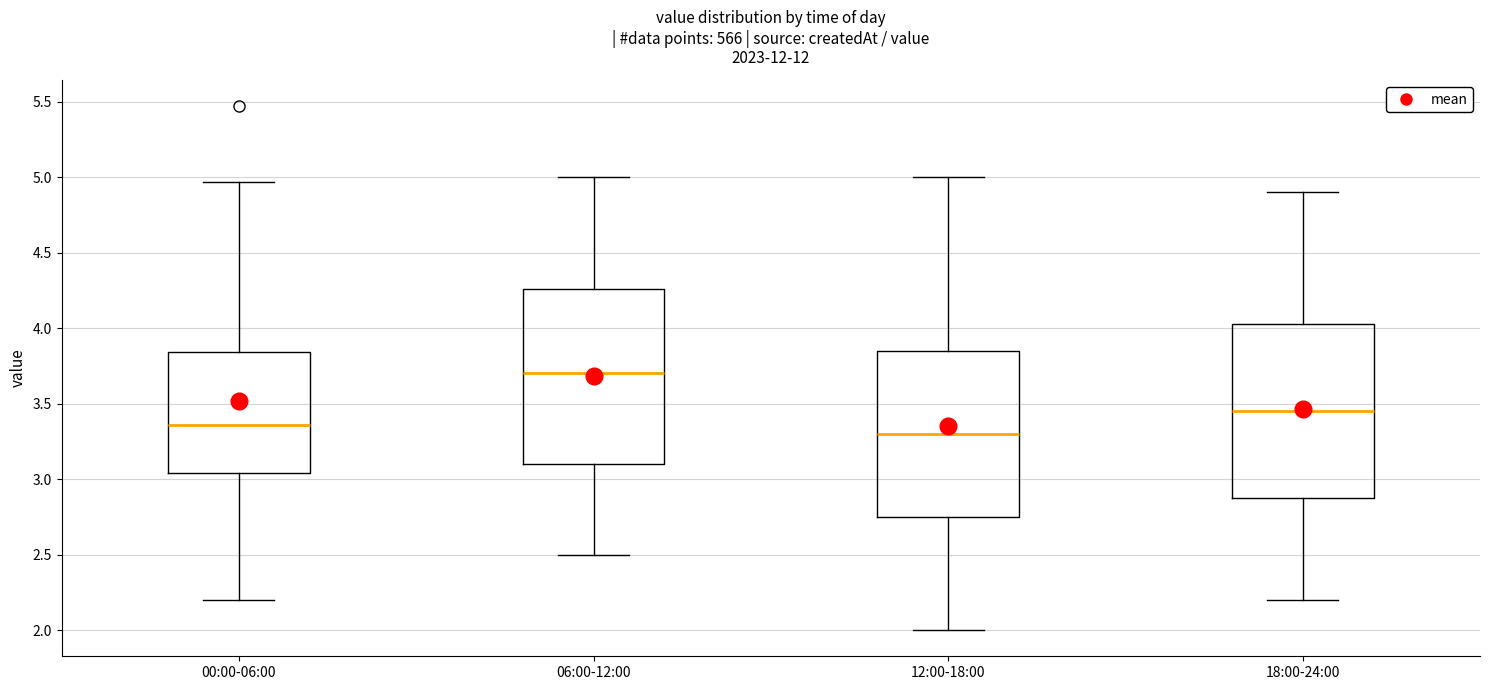

Reading left to right, read every box against the y-axis: the position of its median line, the range the box covers, and the ends of its whiskers. The values are not printed on the chart, so give them approximately, as read against the axis.

00:00-06:00: median 3.35, box 3.05 to 3.85, whiskers 2.20 to 4.95
06:00-12:00: median 3.70, box 3.10 to 4.25, whiskers 2.50 to 5.00
12:00-18:00: median 3.30, box 2.75 to 3.85, whiskers 2.00 to 5.00
18:00-24:00: median 3.45, box 2.90 to 4.05, whiskers 2.20 to 4.90